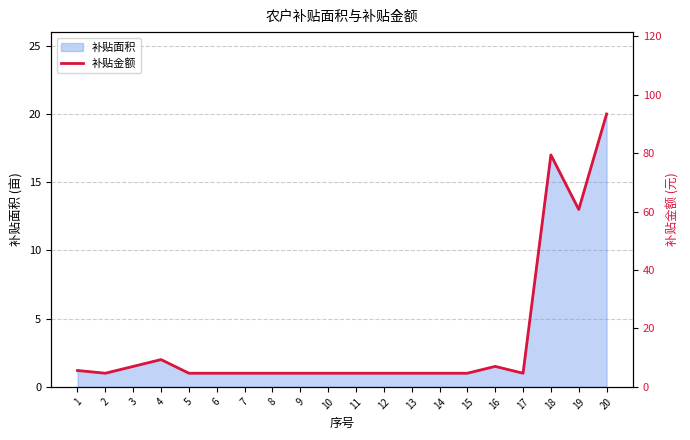

What is the smallest value displayed?

4.7